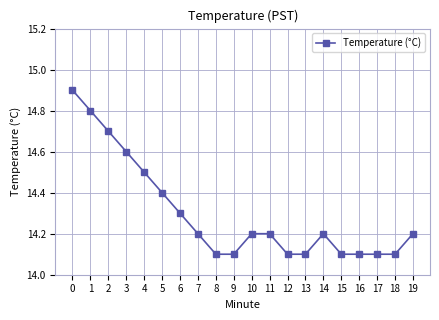

How many lines are shown in the chart?

1